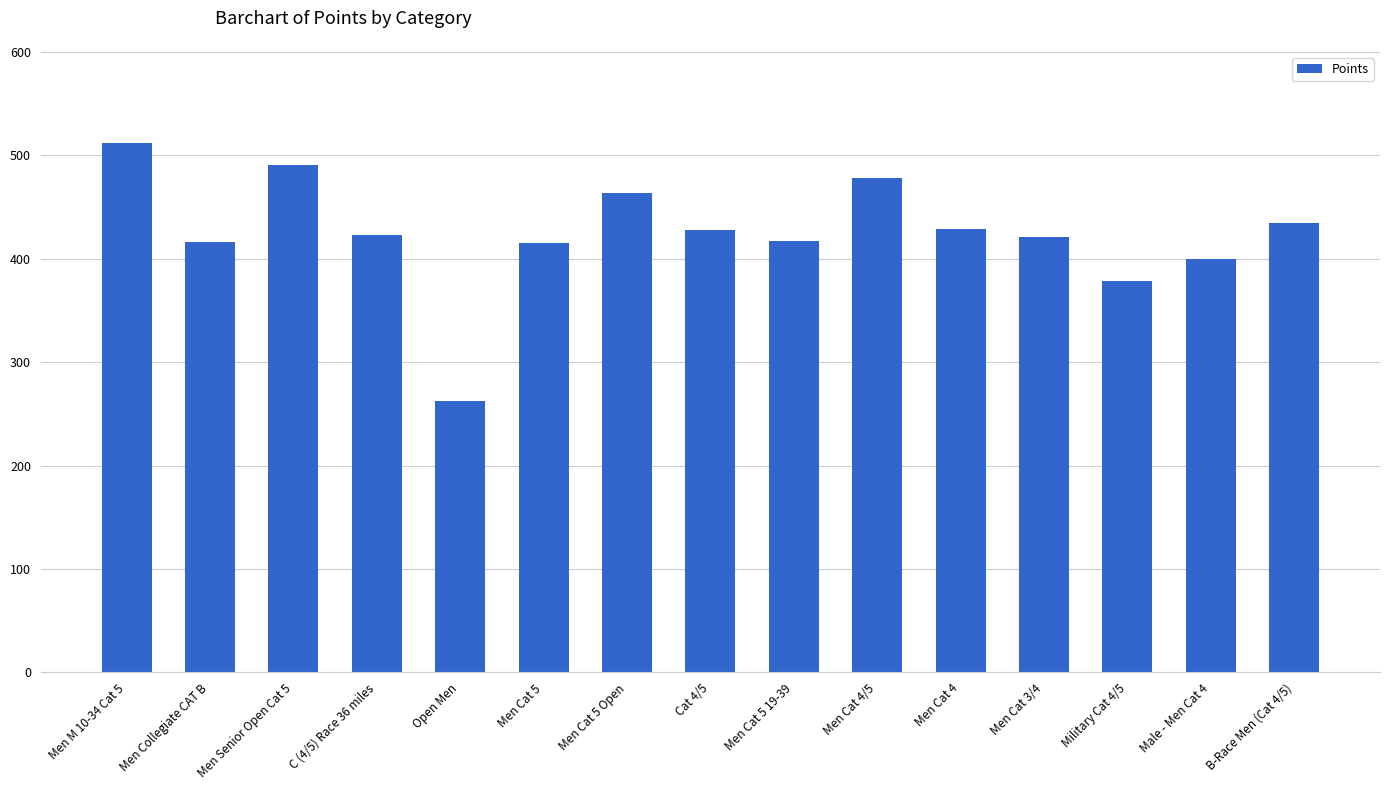

What is the label of the 1st bar from the left?

Men M 10-34 Cat 5